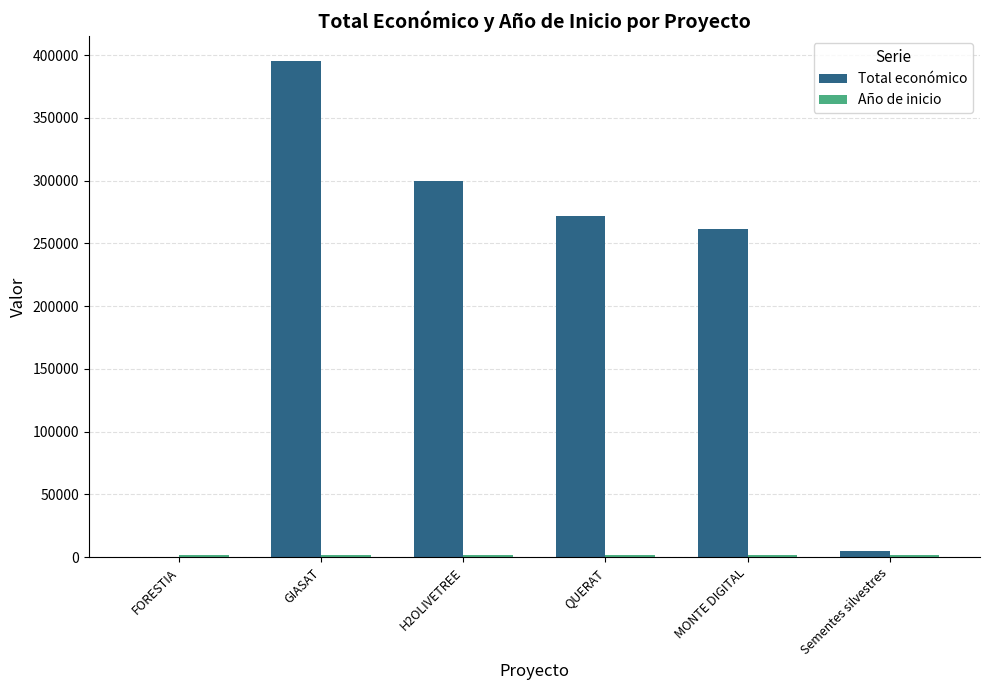

True or false: Total económico has a value of -125725 at FORESTIA.

False